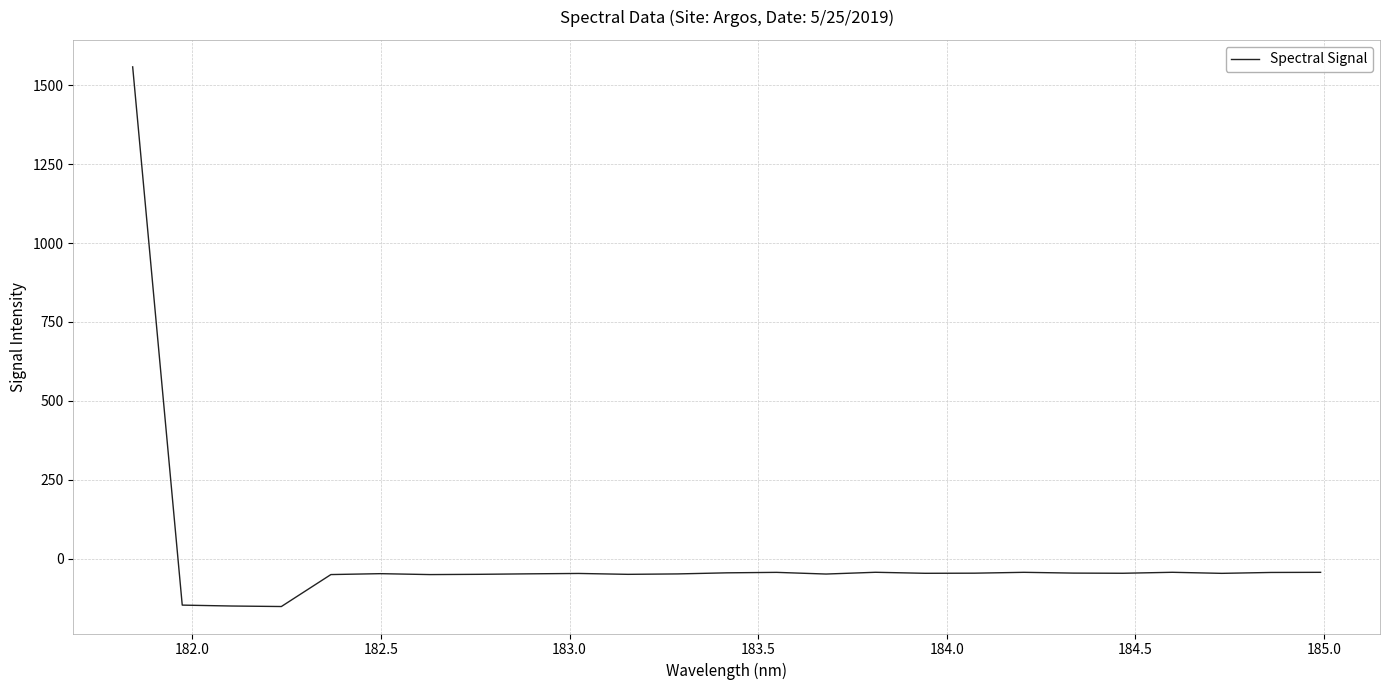

Is this an area chart (filled region under the line)?

No